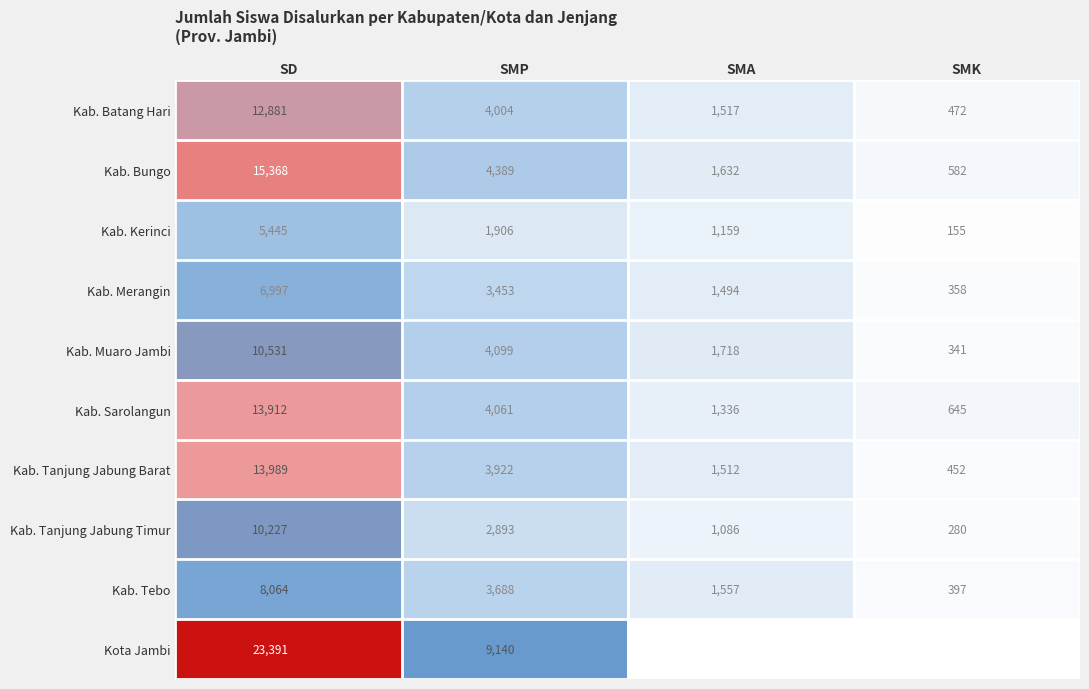

Is the value of Kab. Merangin at SD greater than the value of Kab. Tebo at SD?

No